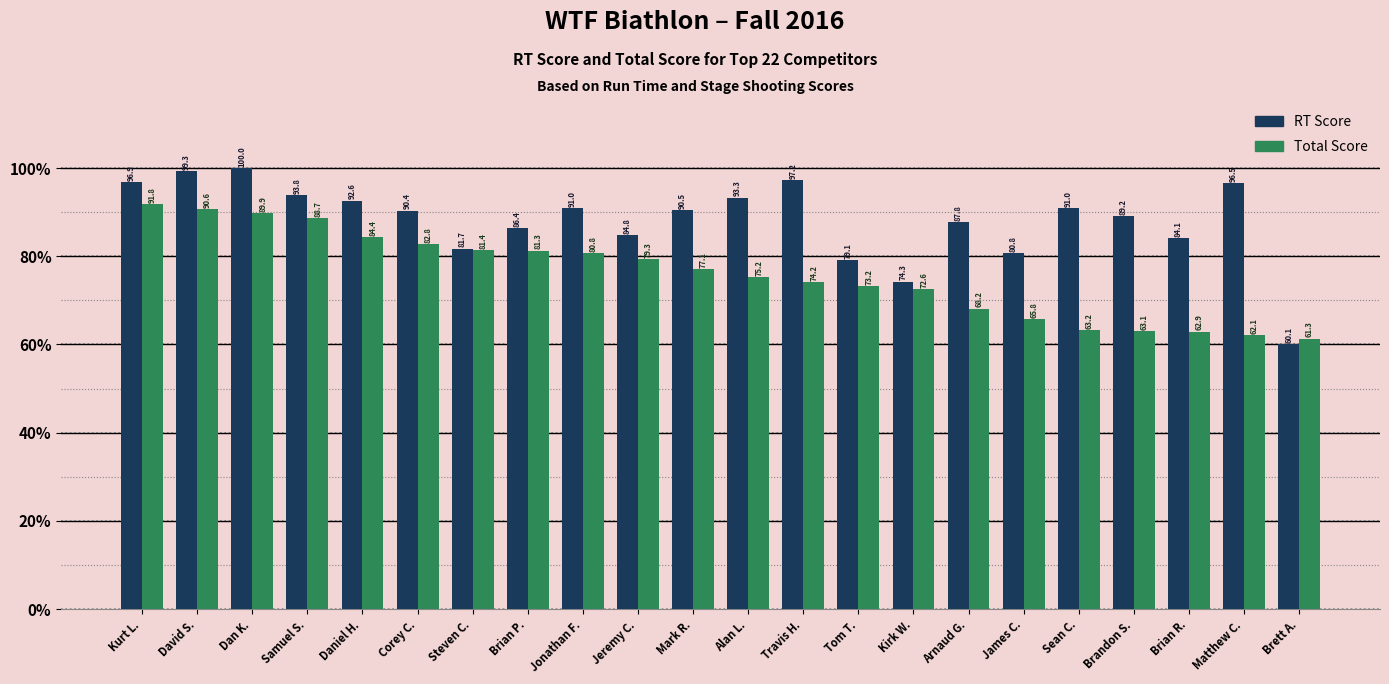

Where is Total Score nearest to the value 76?

Alan L.